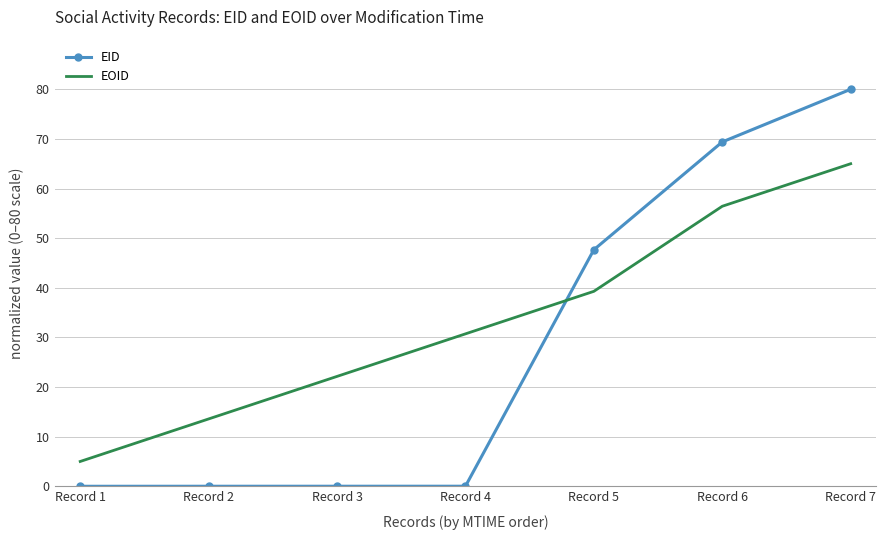

At which label does EOID first exceed 30?

Record 4